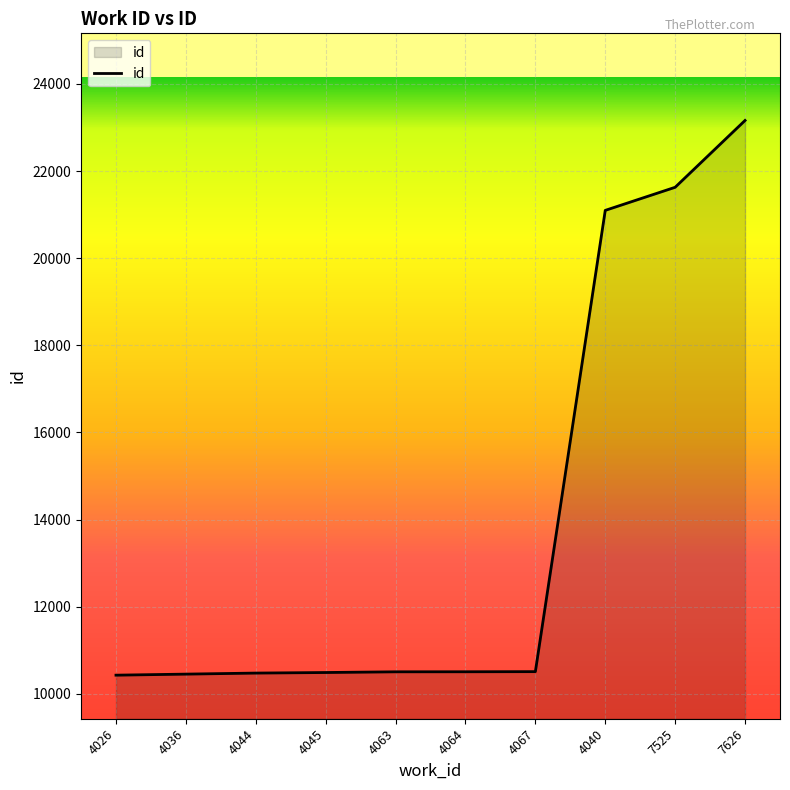

What is the smallest value displayed?

10429